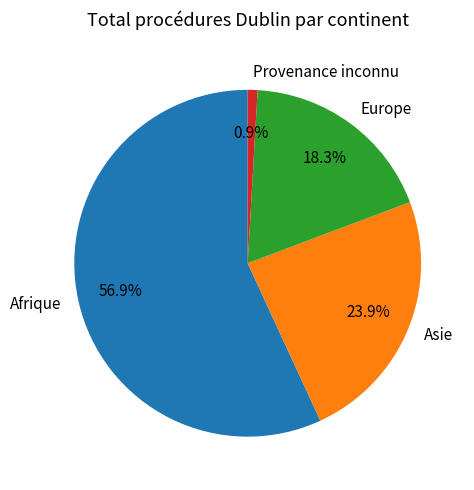

Between Europe and Asie, which is larger?

Asie